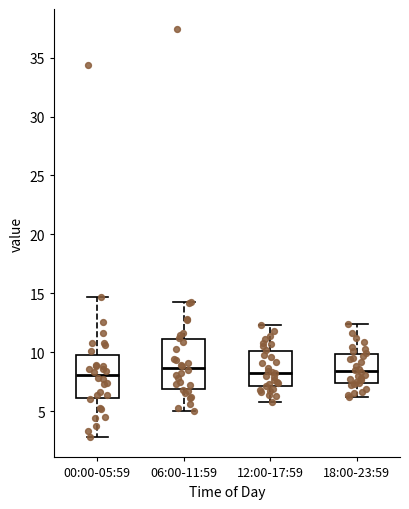

Where is the upper edge of the box for 00:00-05:59 on the y-axis? The values are not printed on the chart, so give them approximately, as read against the axis.

10.0